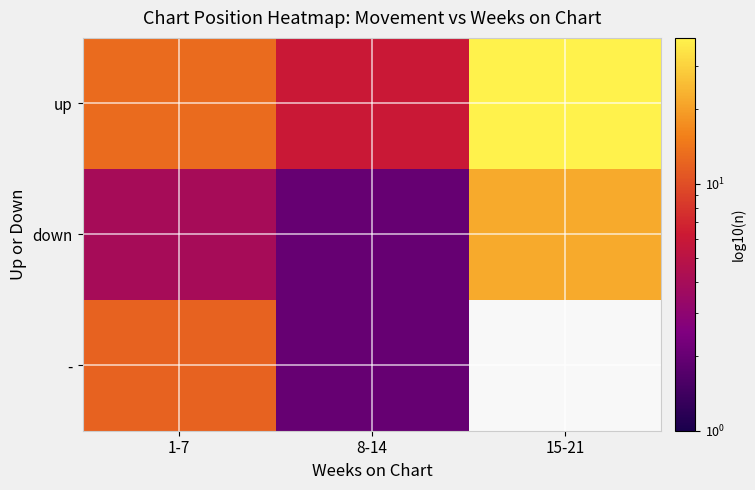

What is the minimum value for up?

6.0